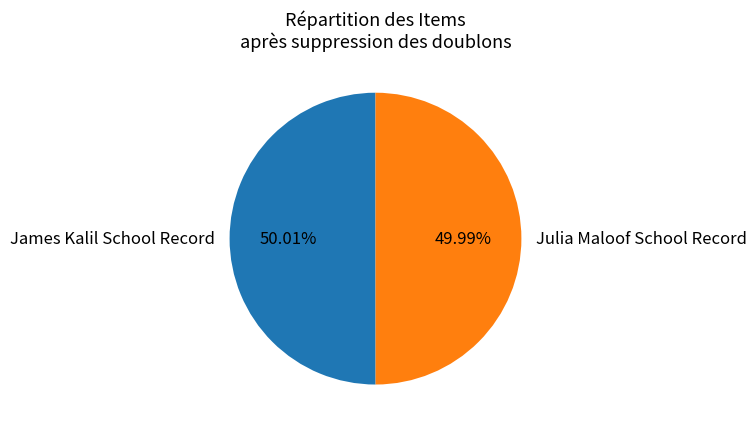

What portion of the pie excludes James Kalil School Record?

50.0%